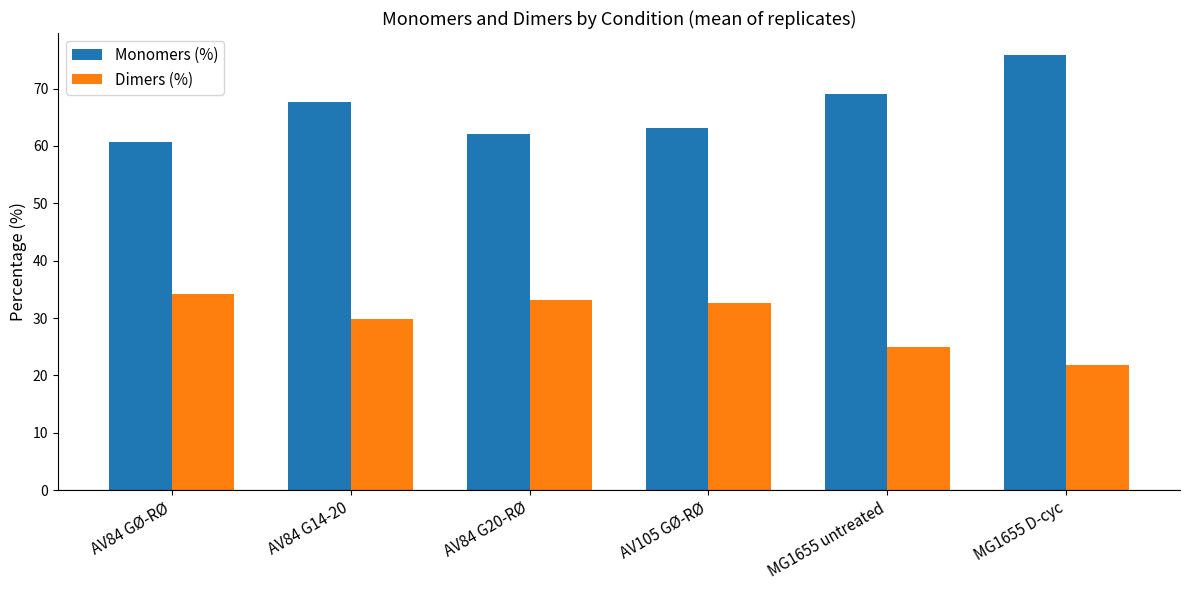

What are all the series names shown in the legend?

Monomers (%), Dimers (%)